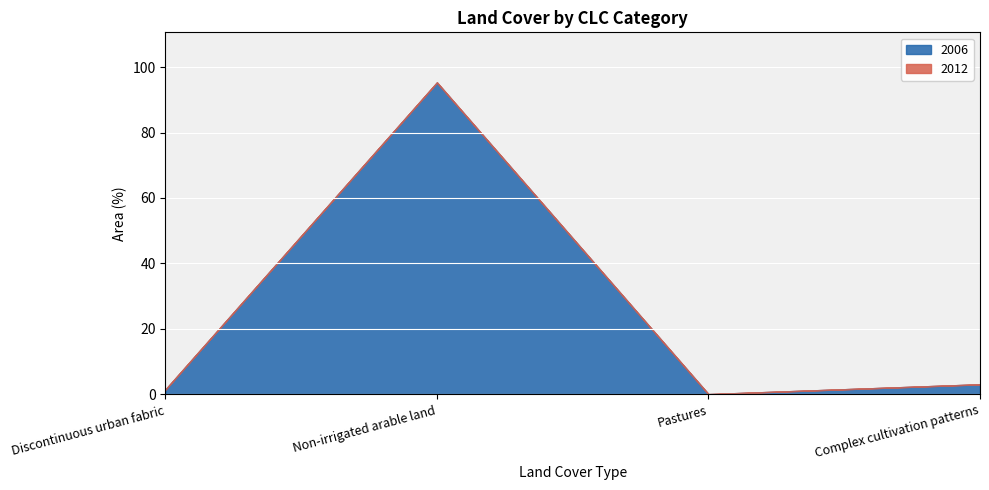

At which label is 2006 closest to 47?

Complex cultivation patterns